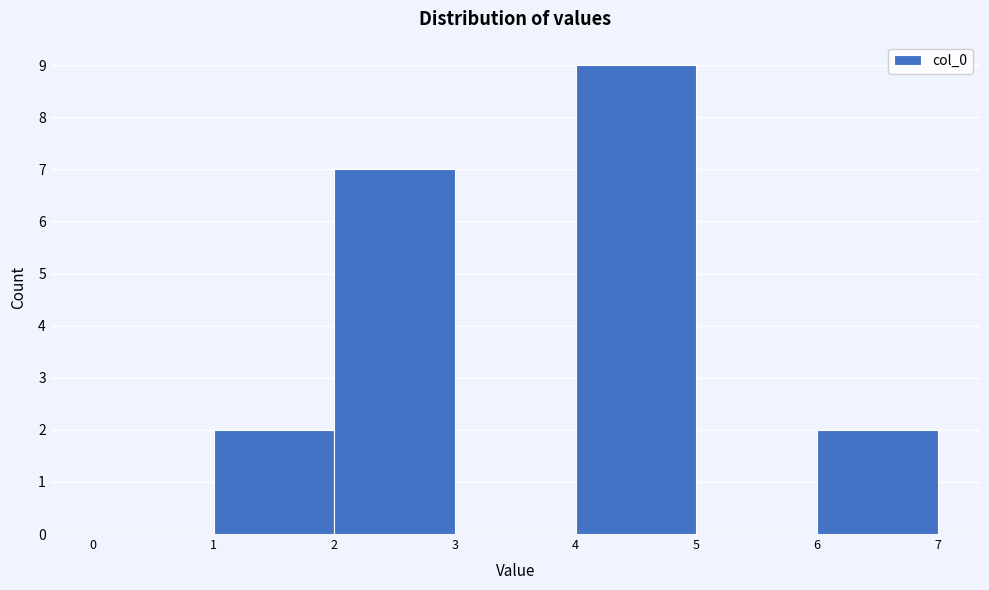

Over which range of the x-axis is the bar tallest?

4 to 5